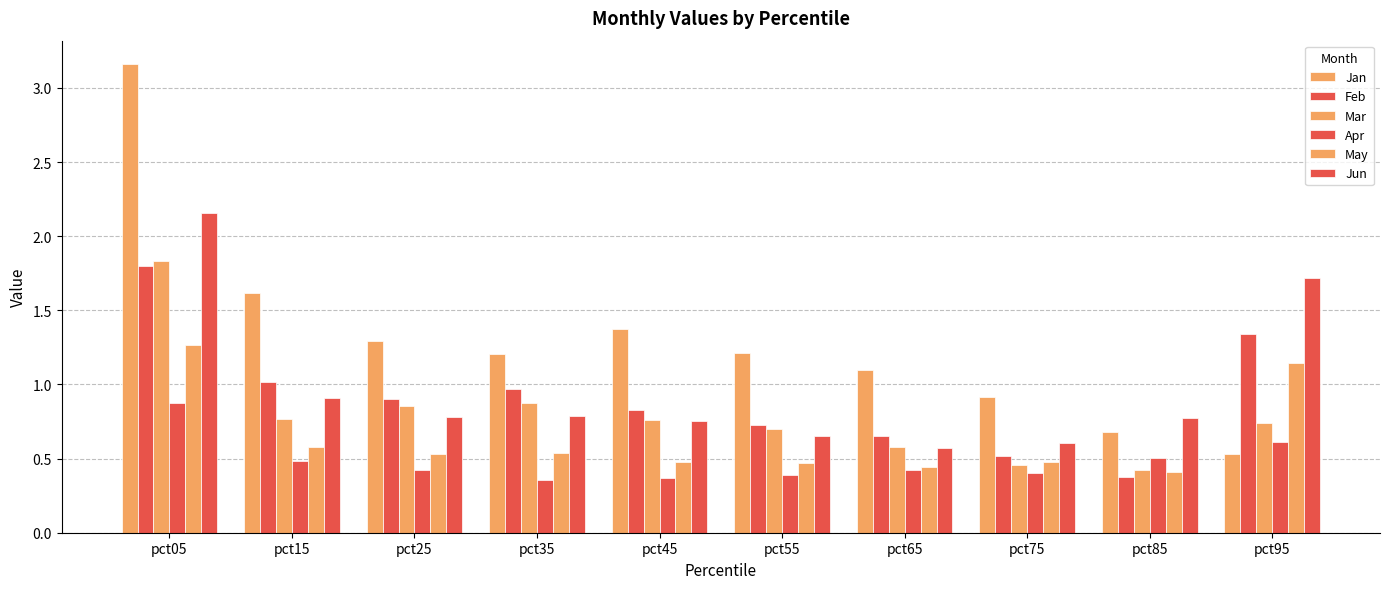

How many bars are there in each group?

6